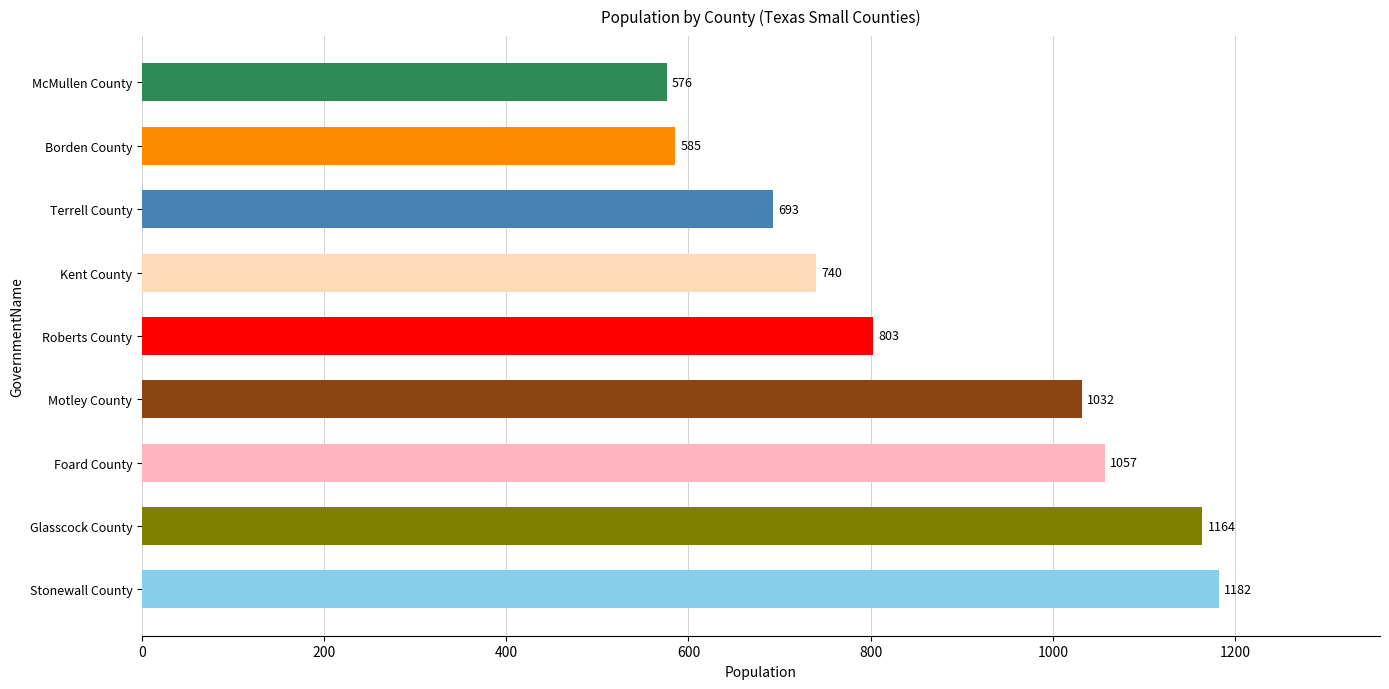

At which category does the chart reach its minimum across all series?

McMullen County